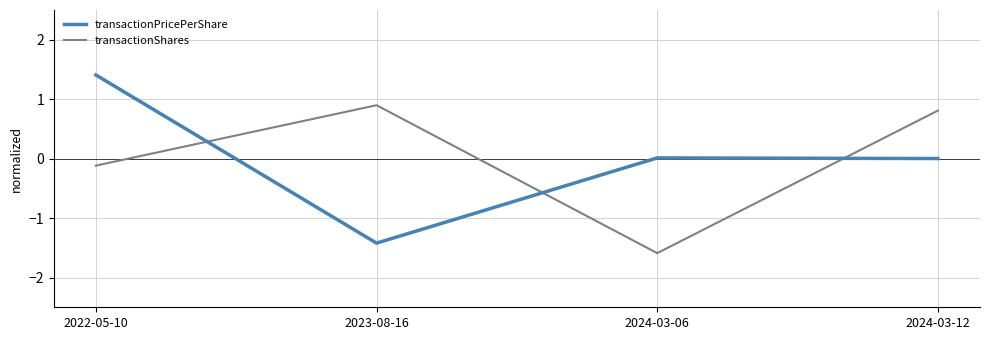

How many categories are shown in the chart?

4